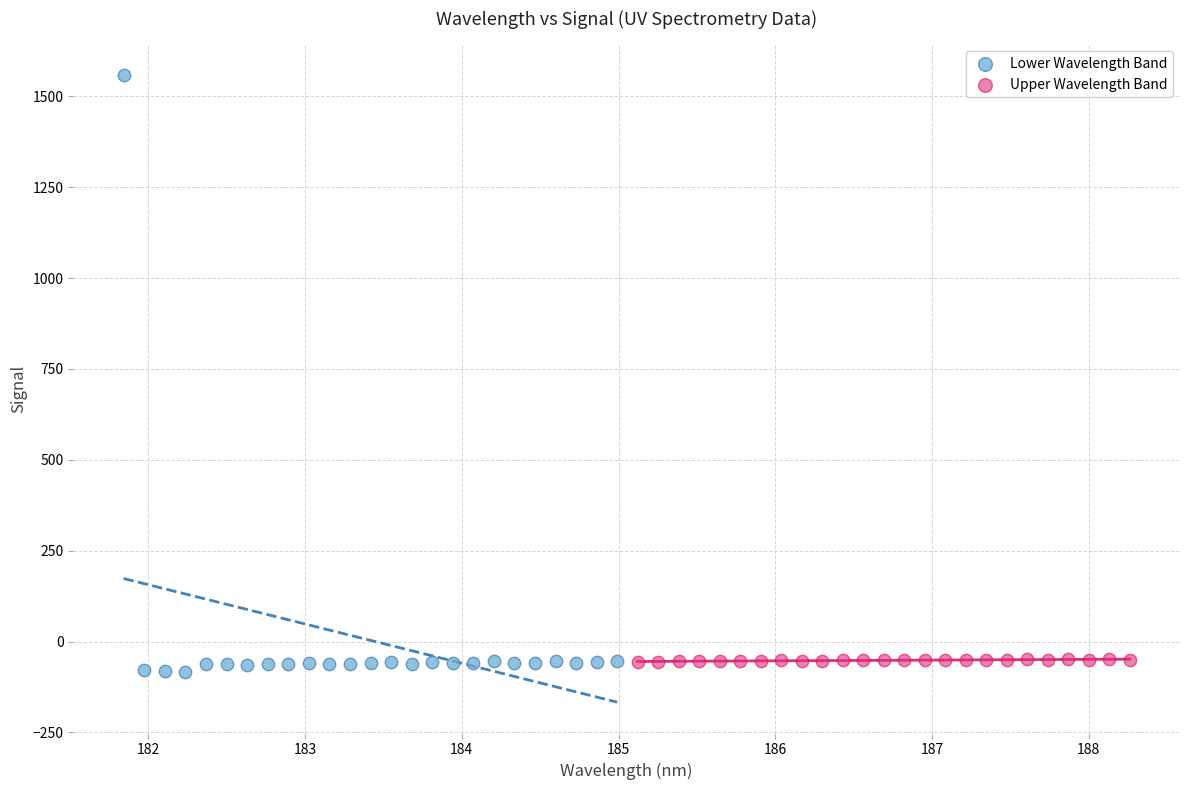

Which series reaches the minimum Y coordinate?

Lower Wavelength Band